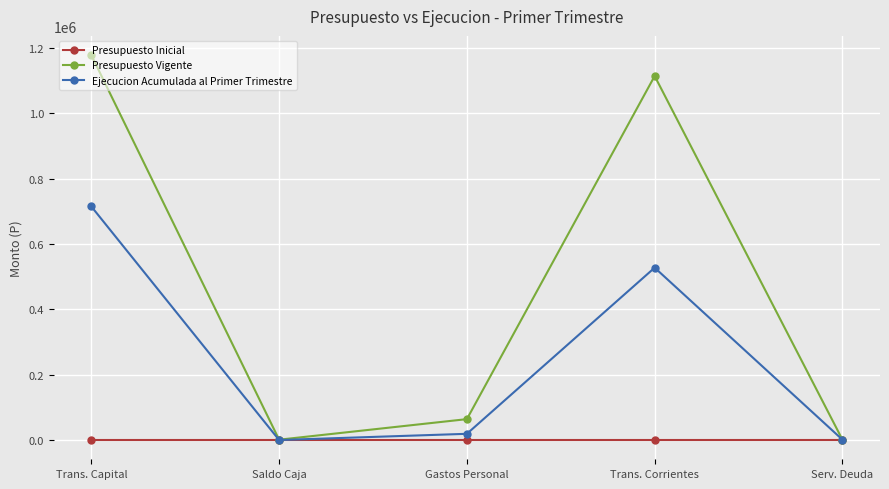

What are all the series names shown in the legend?

Presupuesto Inicial, Presupuesto Vigente, Ejecucion Acumulada al Primer Trimestre